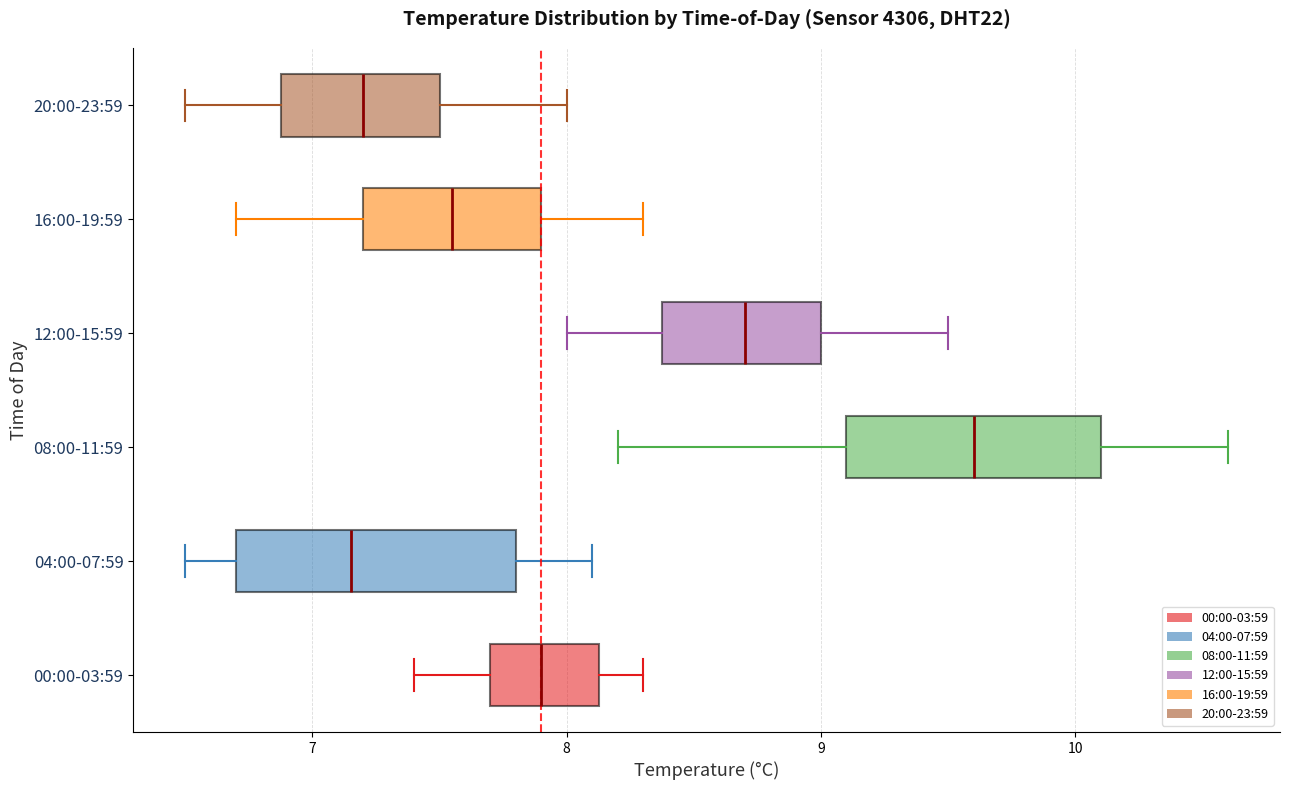

Reading bottom to top, read every box against the x-axis: the position of its median line, the range the box covers, and the ends of its whiskers. The values are not printed on the chart, so give them approximately, as read against the axis.

00:00-03:59: median 7.9, box 7.7 to 8.1, whiskers 7.4 to 8.3
04:00-07:59: median 7.2, box 6.7 to 7.8, whiskers 6.5 to 8.1
08:00-11:59: median 9.6, box 9.1 to 10.1, whiskers 8.2 to 10.6
12:00-15:59: median 8.7, box 8.4 to 9.0, whiskers 8.0 to 9.5
16:00-19:59: median 7.6, box 7.2 to 7.9, whiskers 6.7 to 8.3
20:00-23:59: median 7.2, box 6.9 to 7.5, whiskers 6.5 to 8.0